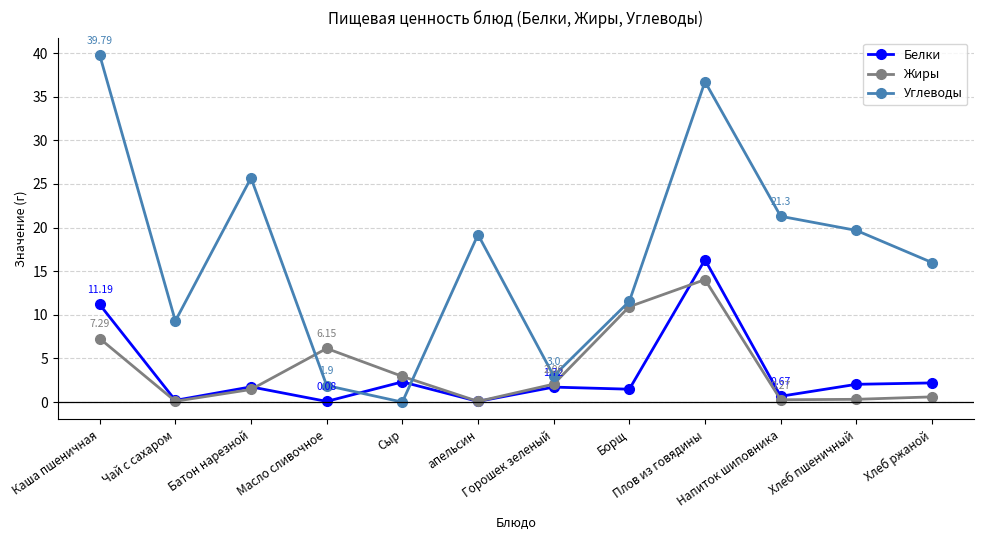

True or false: Углеводы has more than 2 points higher than both neighbors.

True